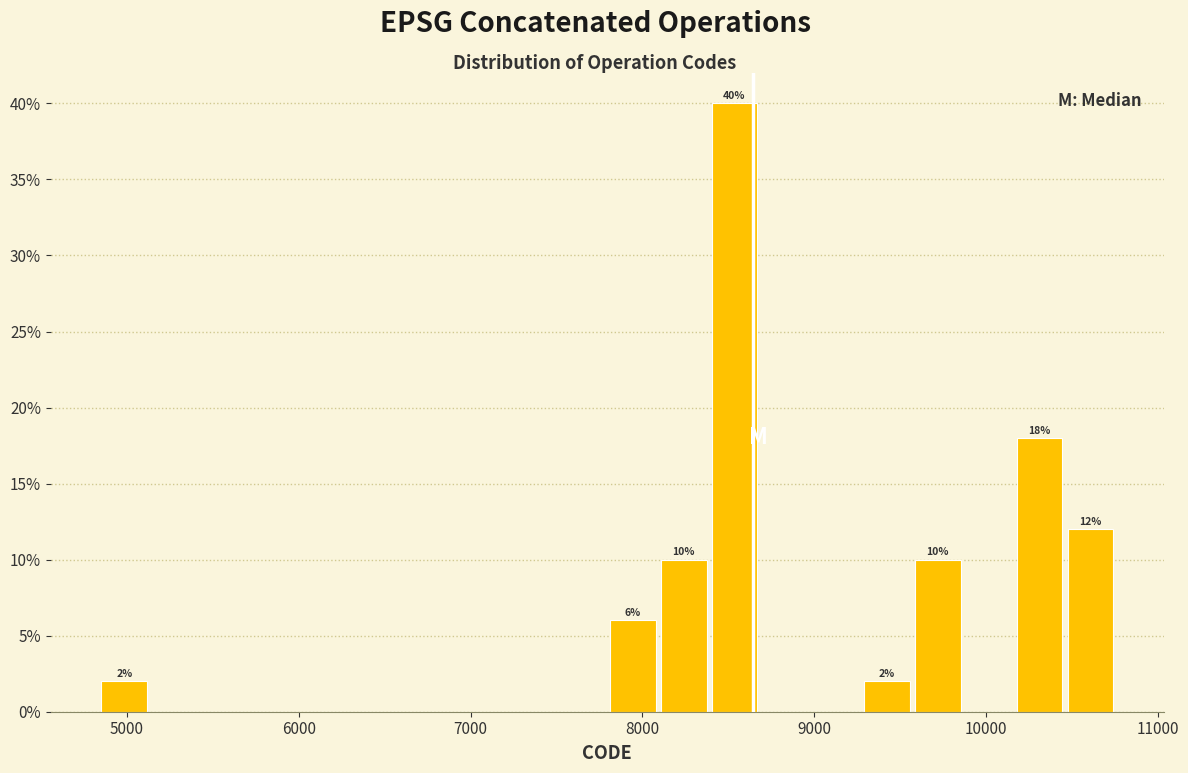

Read against the x-axis, roughly where is the centre of the tallest bar?

8500